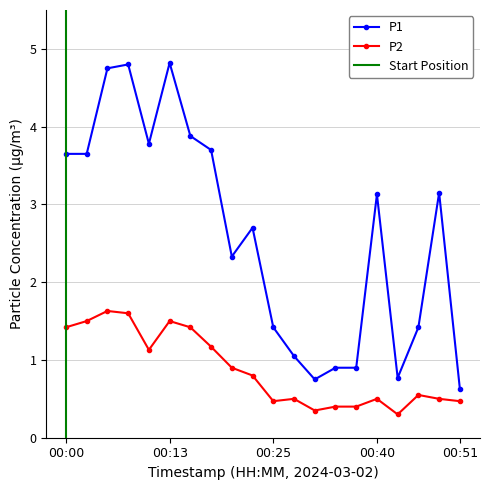

Is it true that P2 equals 1.5 at 00:13?

True